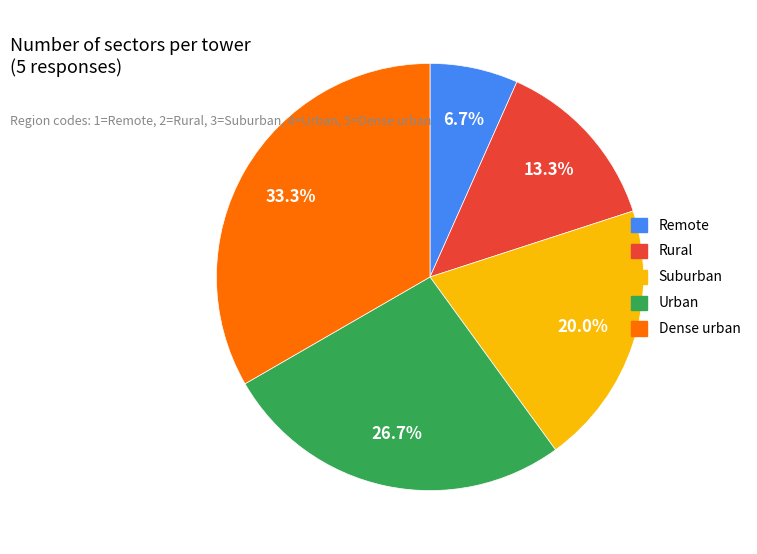

To the nearest percent, what portion does Urban represent?

27%